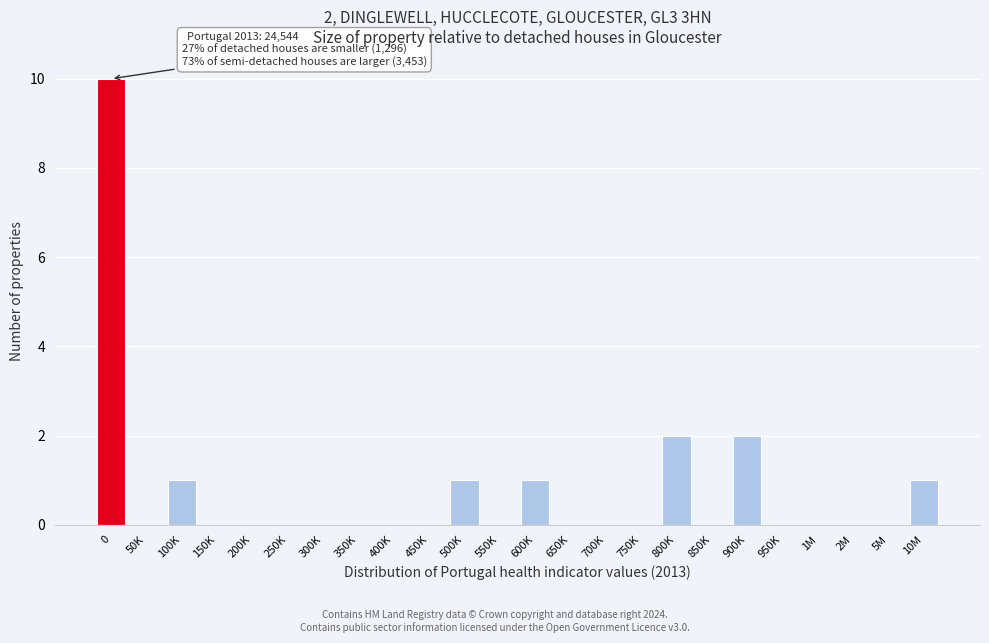

Reading left to right, list all the values displayed in this chart.

0=10	50K=0	100K=1	150K=0	200K=0	250K=0	300K=0	350K=0	400K=0	450K=0	500K=1	550K=0	600K=1	650K=0	700K=0	750K=0	800K=2	850K=0	900K=2	950K=0	1M=0	2M=0	5M=0	10M=1